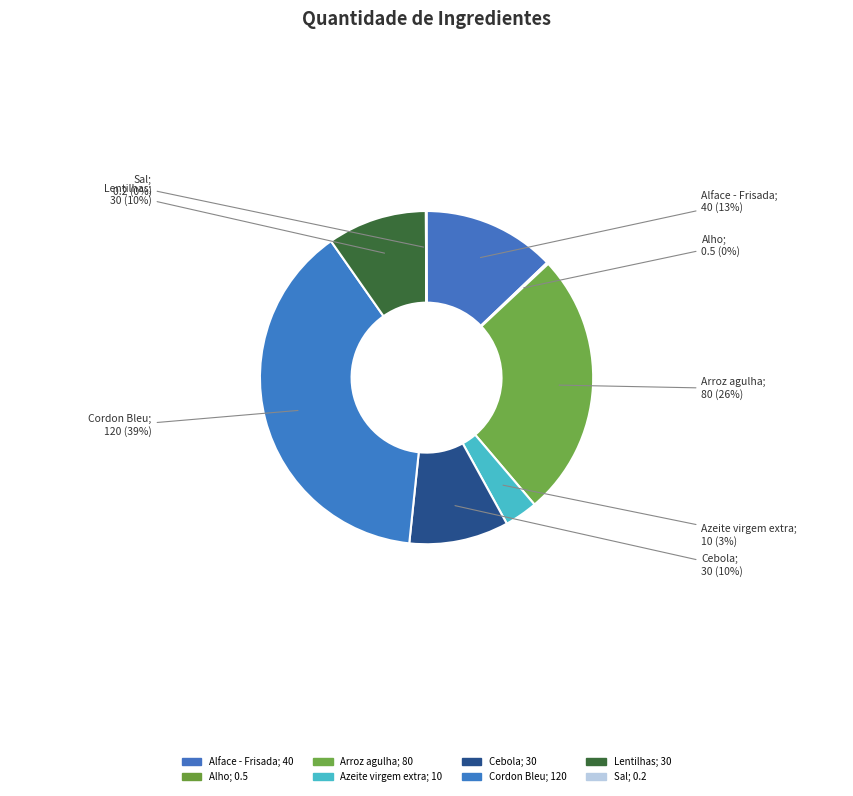

The Cordon Bleu slice represents 32% of the pie. True or false?

False